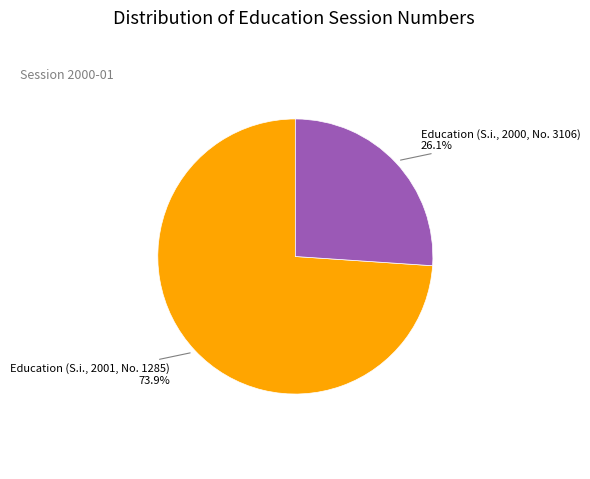

To the nearest percent, what is the difference between the Education (S.i., 2001, No. 1285) and Education (S.i., 2000, No. 3106) slice percentages?

48%